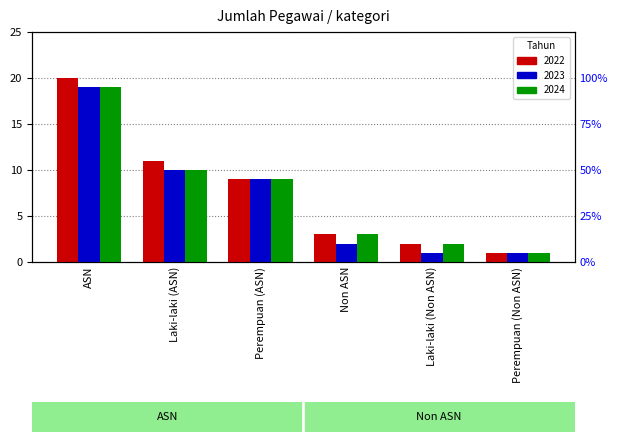

What is the difference between the highest and lowest values at Laki-laki (Non ASN)?

1